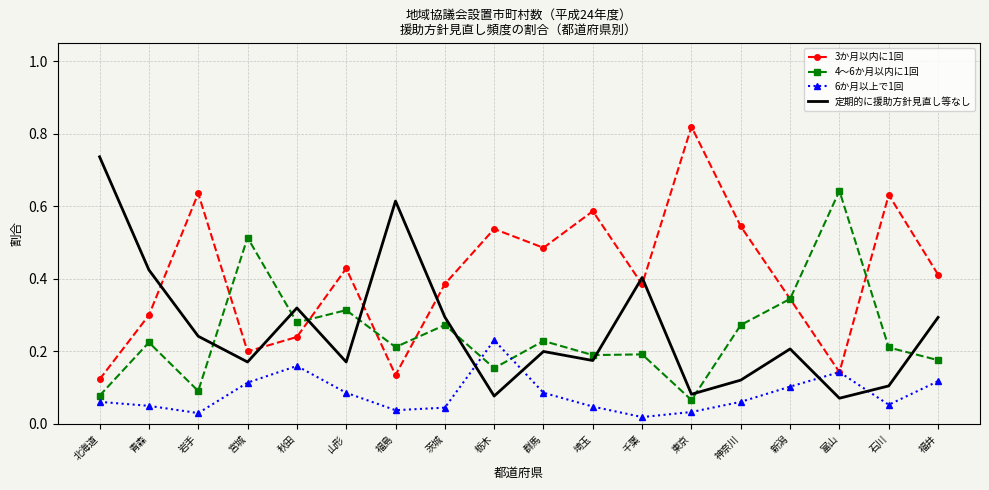

Which series changed the most between 山形 and 福島?

定期的に援助方針見直し等なし